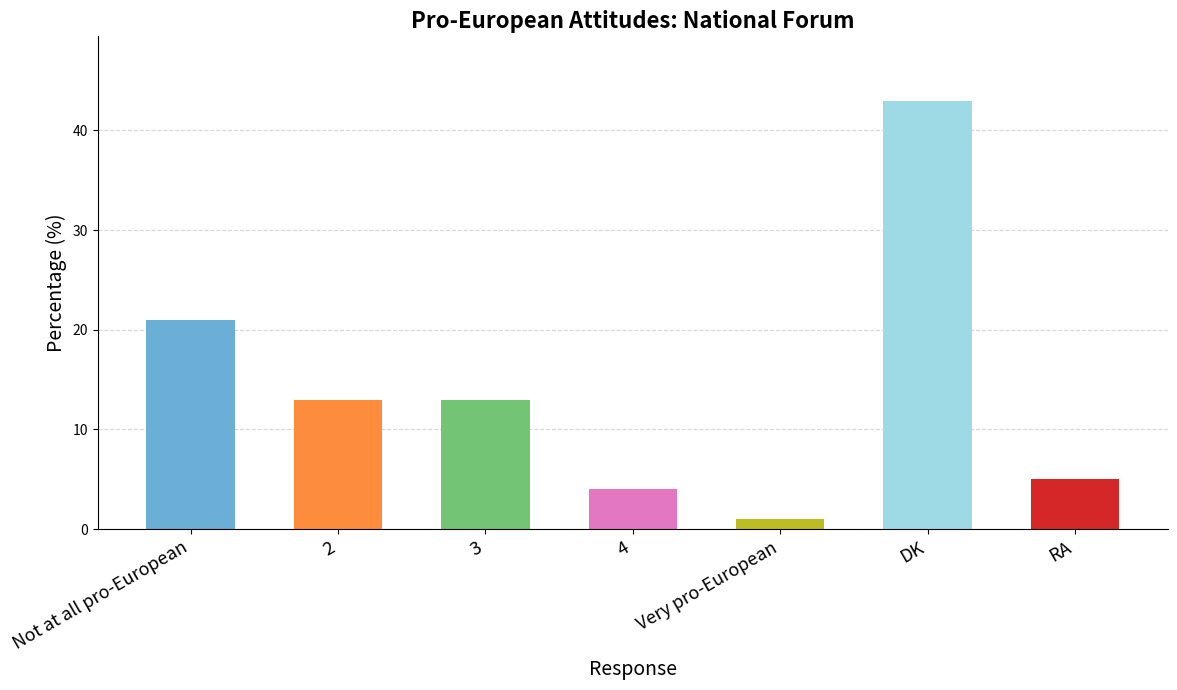

What is the label of the 1st bar from the left?

Not at all pro-European